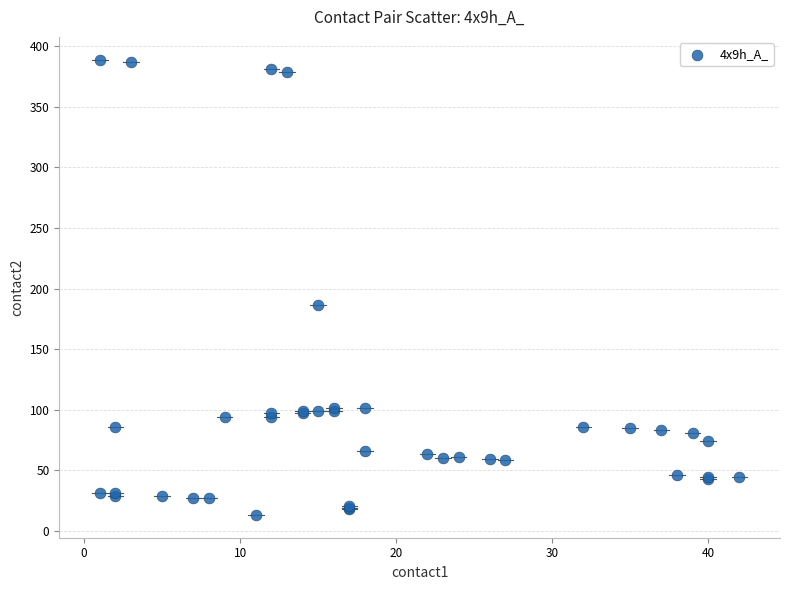

What Y value in the scatter plot is closest to 201?

186